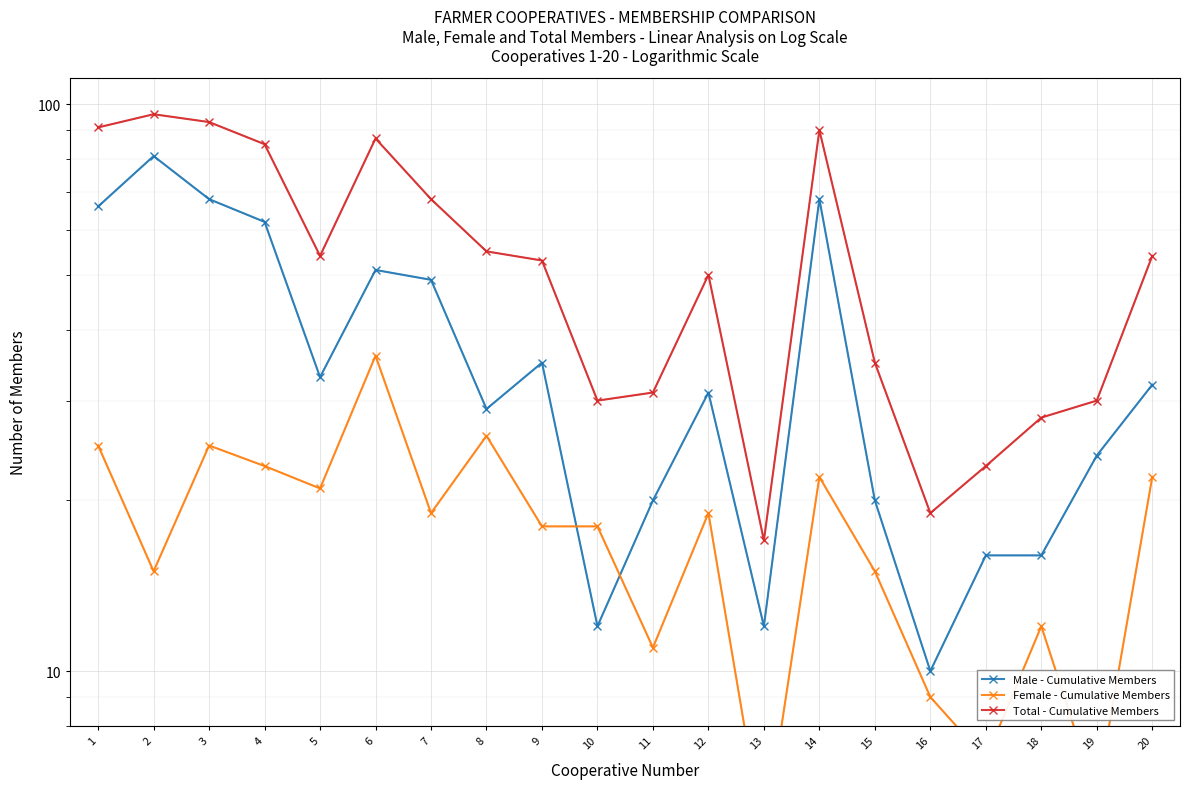

How many values in the Male - Cumulative Members series exceed 32?

9